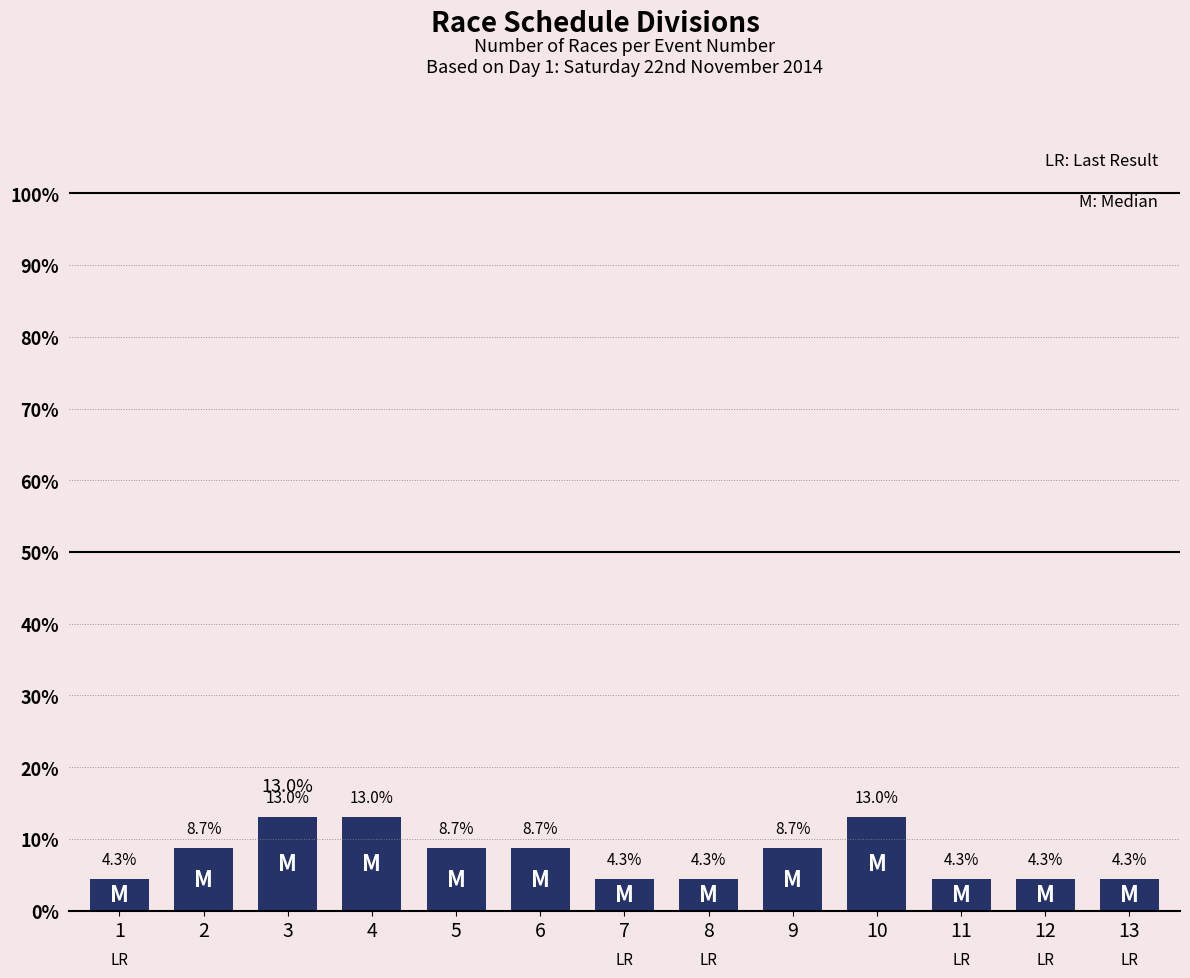

Is it true that the value at 9 is 8.7?

True